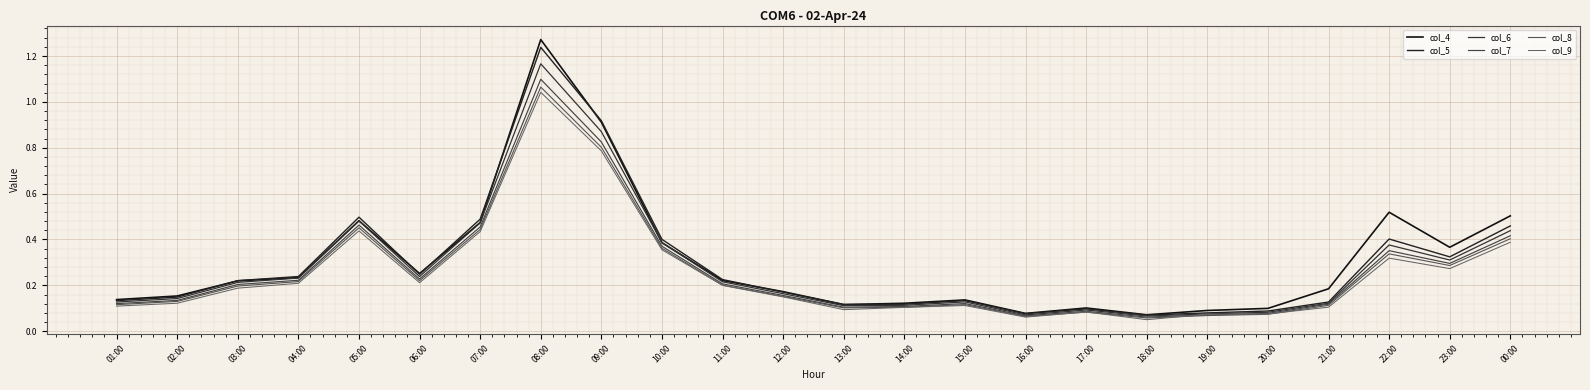

What is the smallest value displayed?

0.1